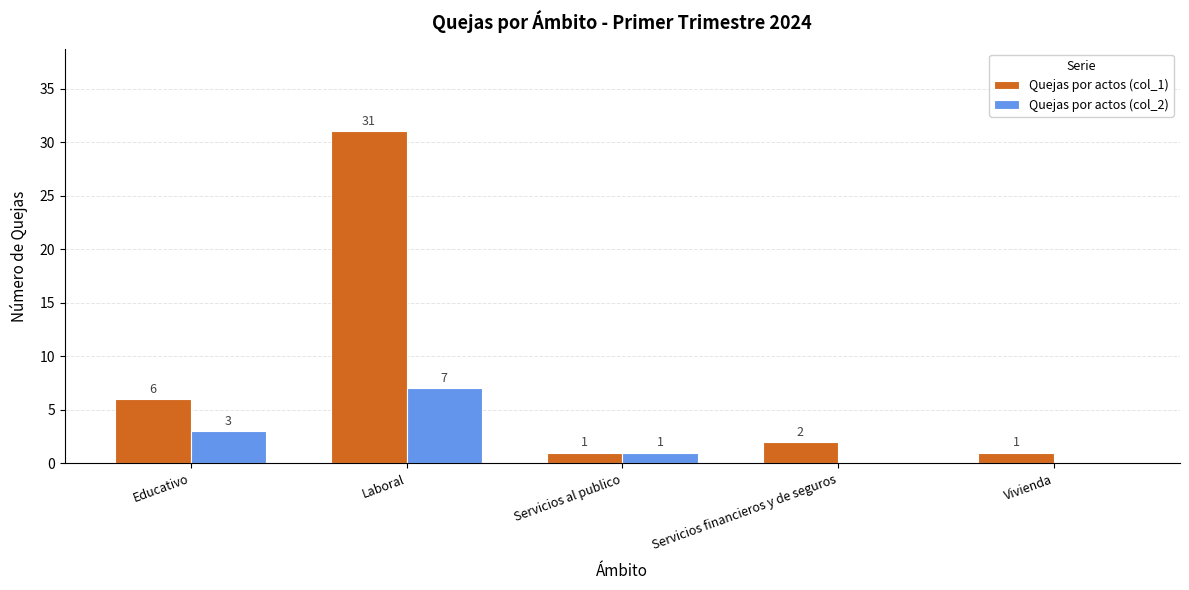

Read the Quejas por actos (col_2) value at Servicios al publico.

1